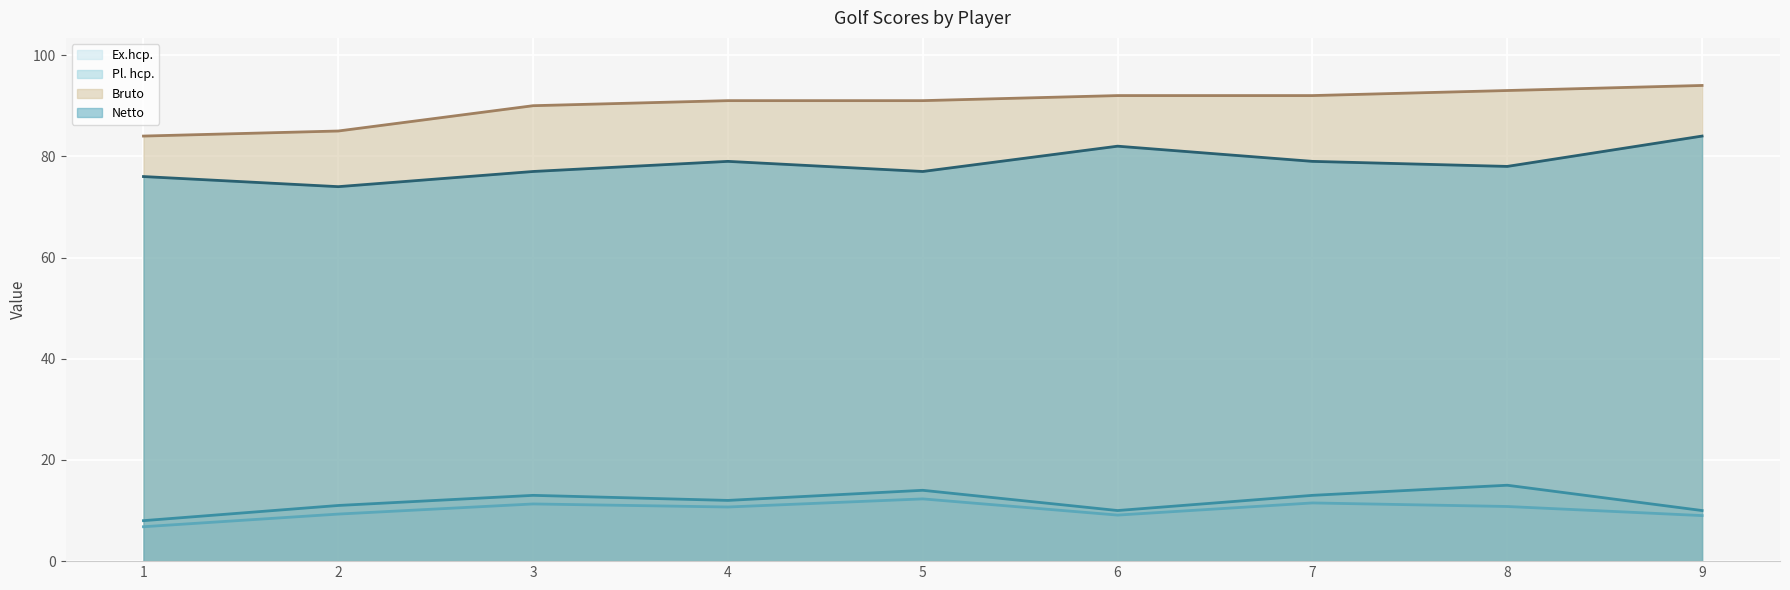

True or false: Pl. hcp. has a value of 2.7 at 9.

False